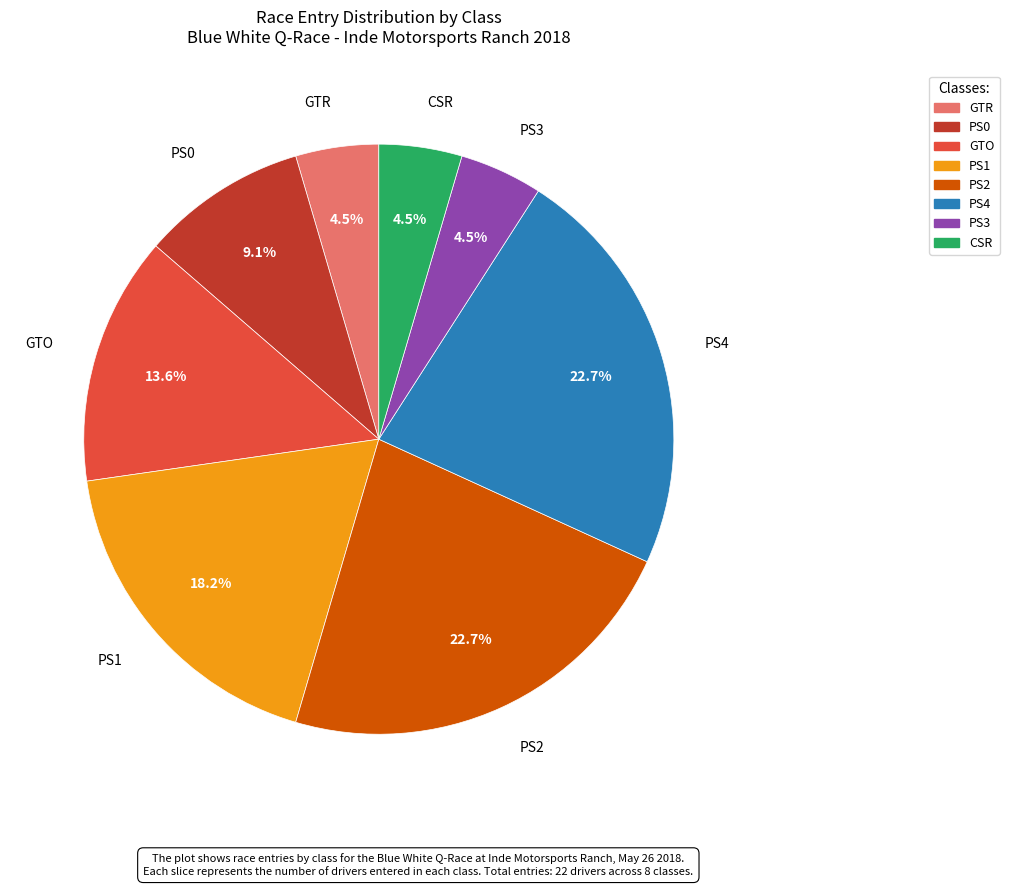

Which has a higher value, PS4 or PS3?

PS4